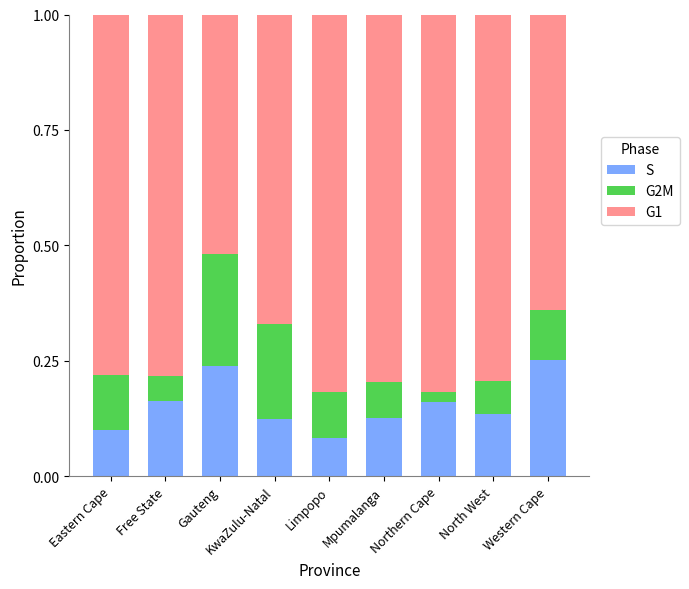

What is the total value across all series at North West?

1.0